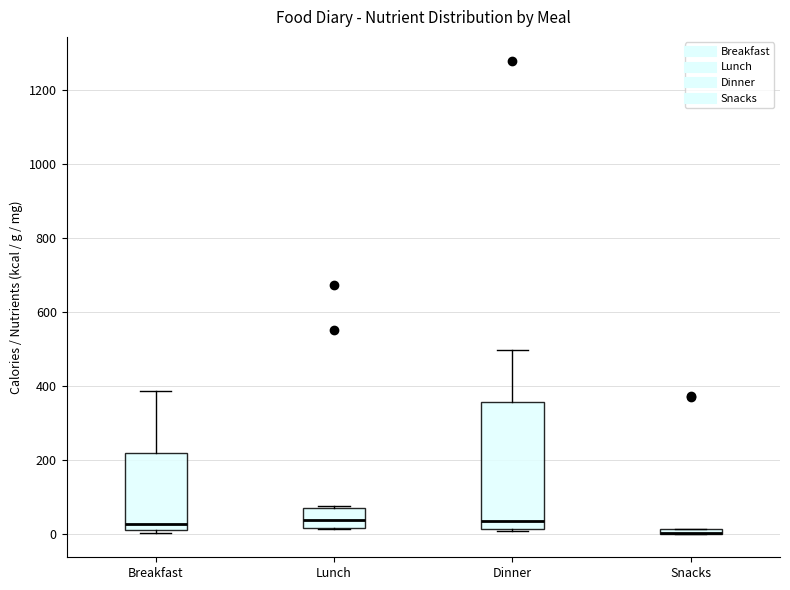

Comparing the boxes themselves (not the whiskers), which one is the tallest?

Dinner